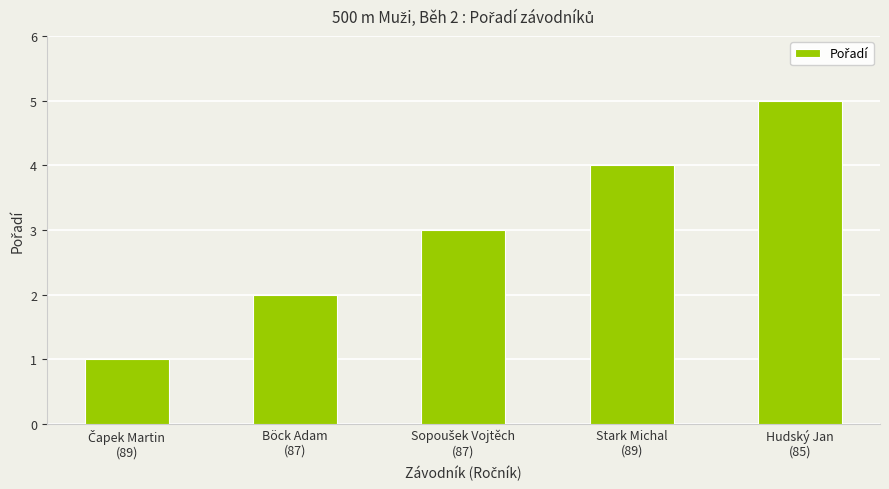

What is the change in value from Böck Adam
(87) to Hudský Jan
(85)?

+3